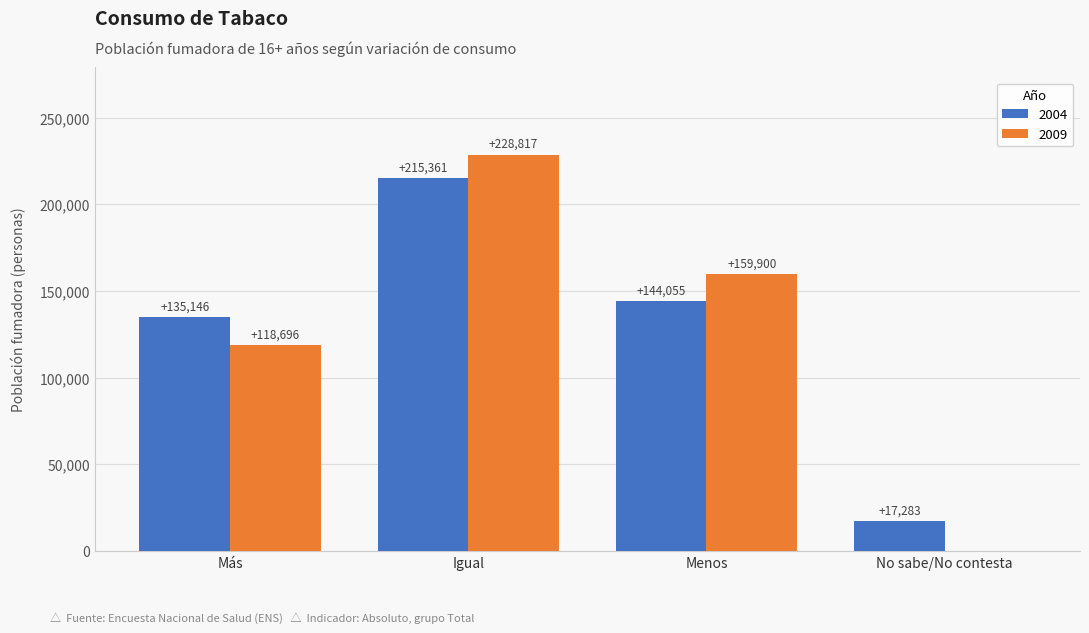

Reading right to left, list all the values displayed in this chart.

2004: No sabe/No contesta=17283	Menos=144055	Igual=215361	Más=135146
2009: No sabe/No contesta=0	Menos=159900	Igual=228817	Más=118696